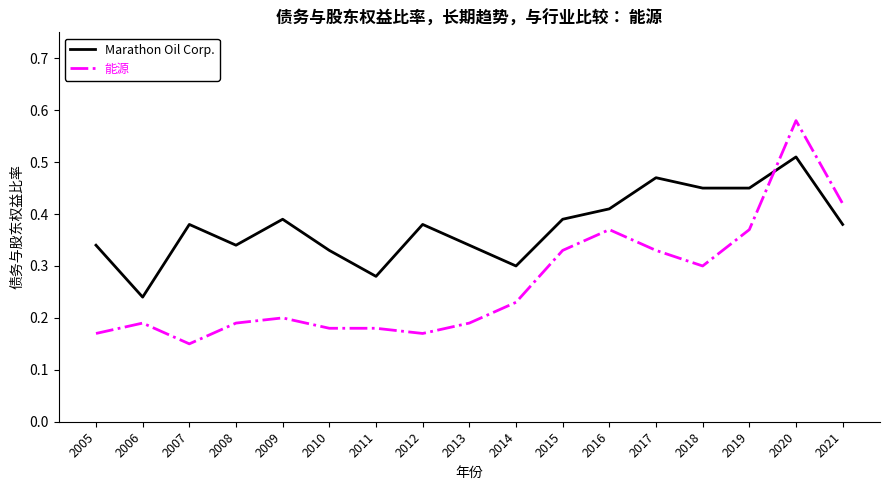

Where is Marathon Oil Corp. nearest to the value 0?

2006